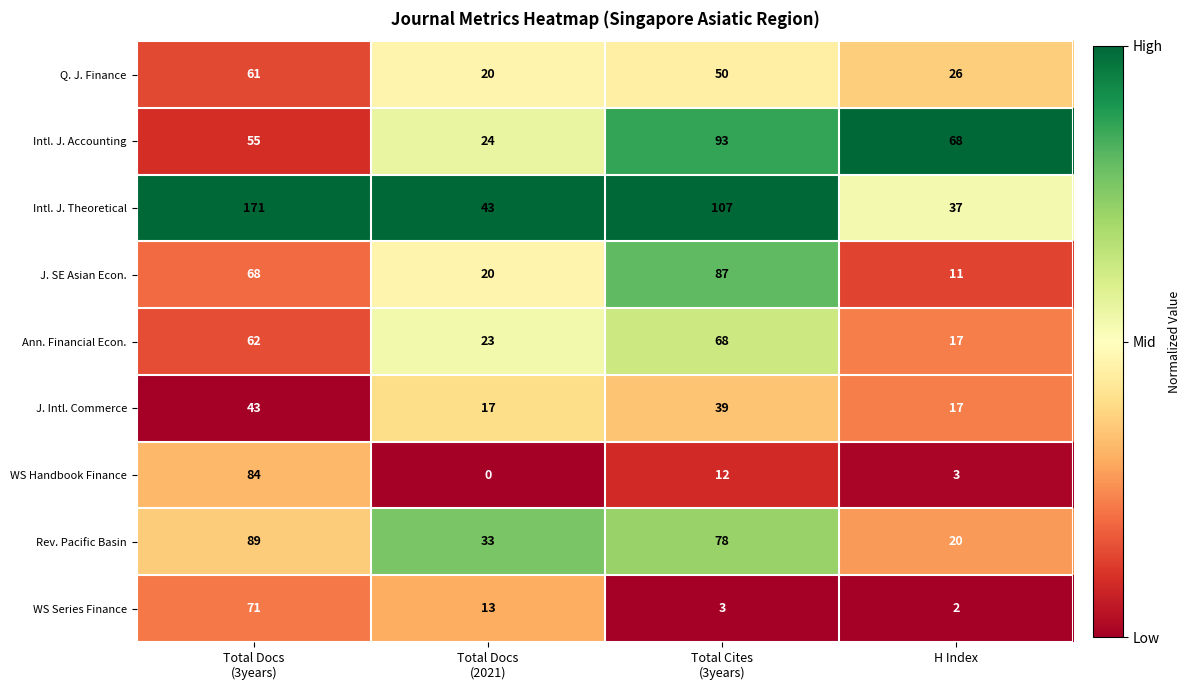

What is the total value across all series at H Index?

201